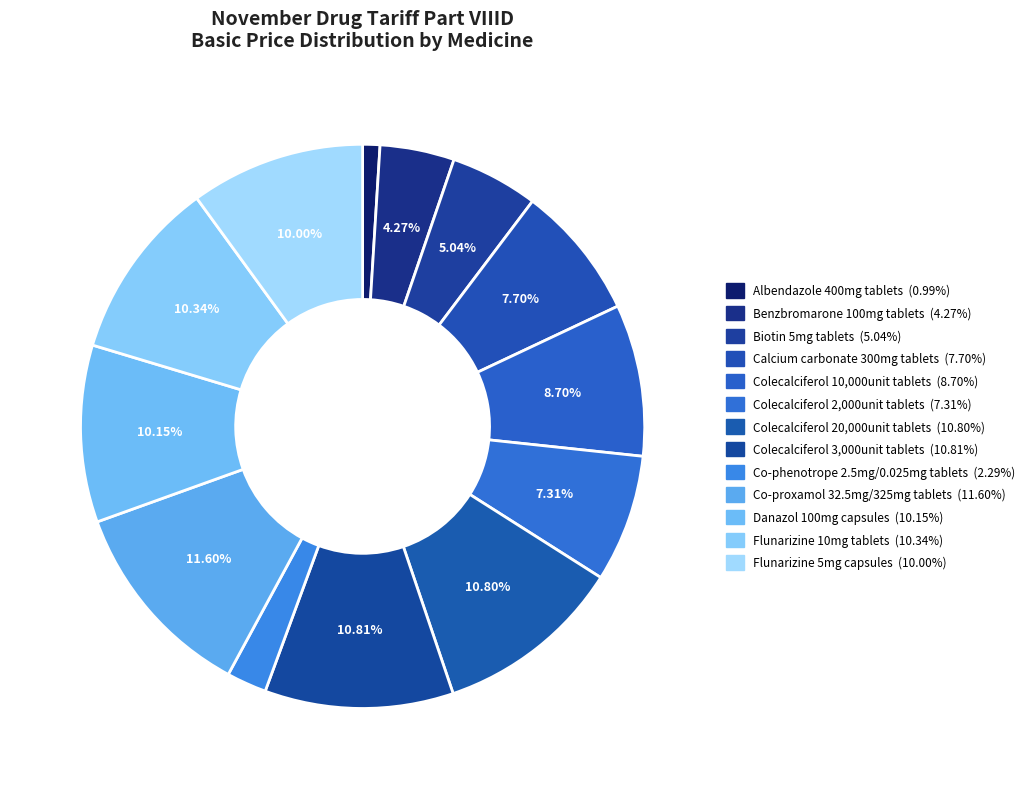

Count the number of slices in the pie.

13